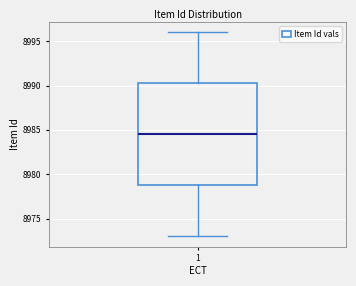

Transcribe this box plot: give where the median line is, the range the box spans, and where the two whiskers end, as read against the y-axis. The values are not printed on the chart, so give them approximately, as read against the axis.

median 8984.5, box 8979.0 to 8990.5, whiskers 8973.0 to 8996.0